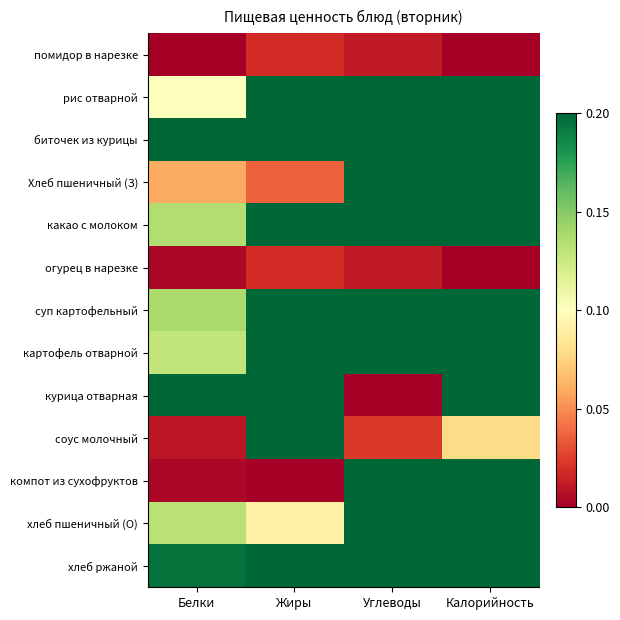

How many categories are shown in the chart?

4